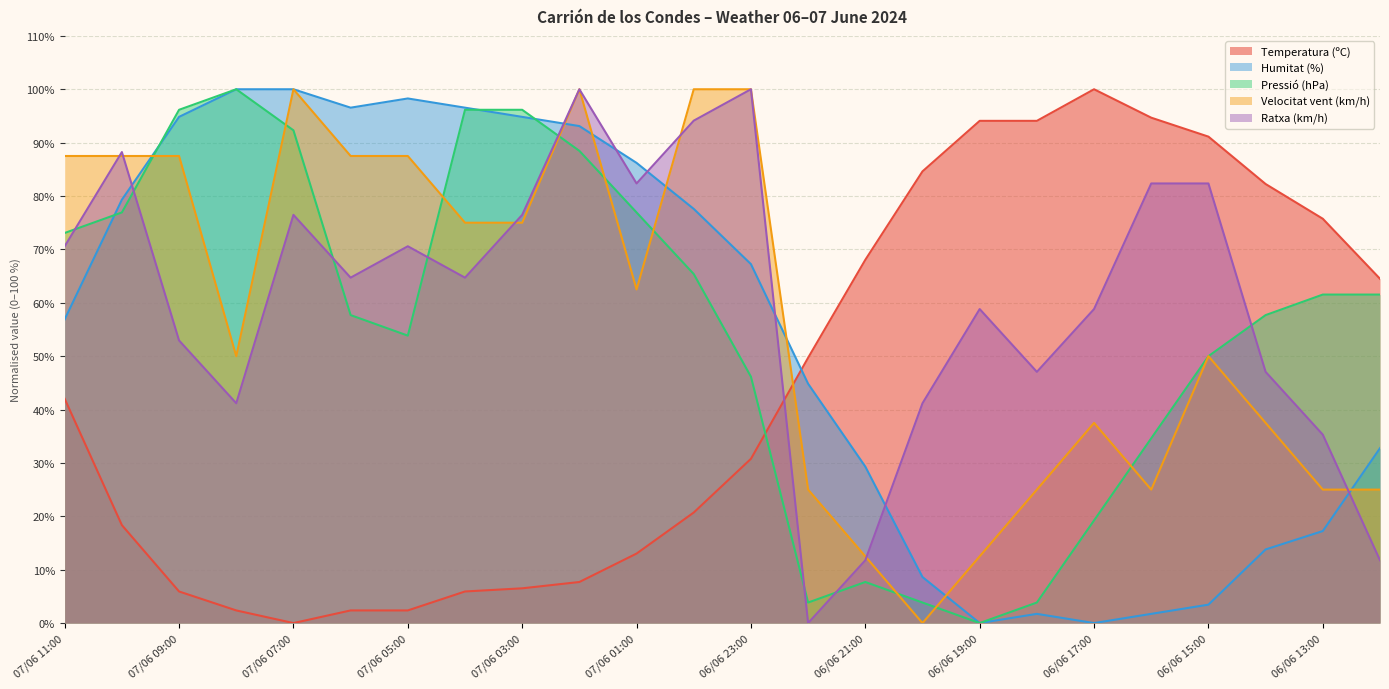

Does the chart display data point markers on the line(s)?

No